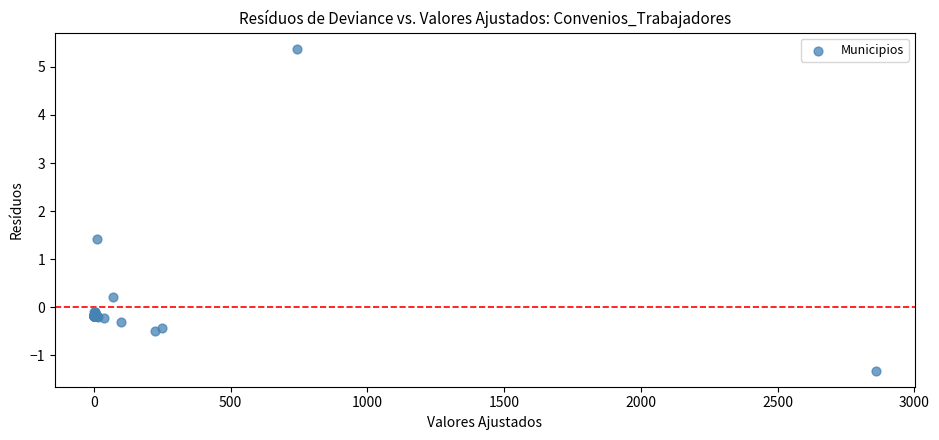

What Y value in the scatter plot is closest to 2?

1.4